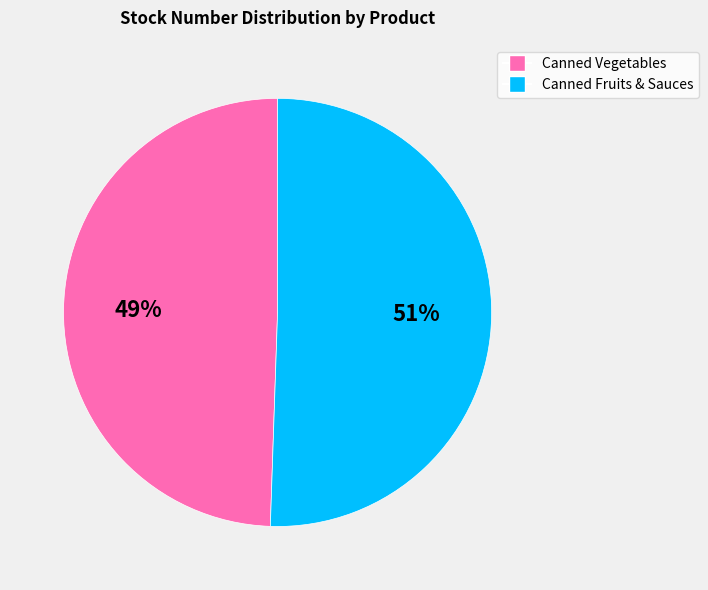

Does any single category account for the majority?

Yes